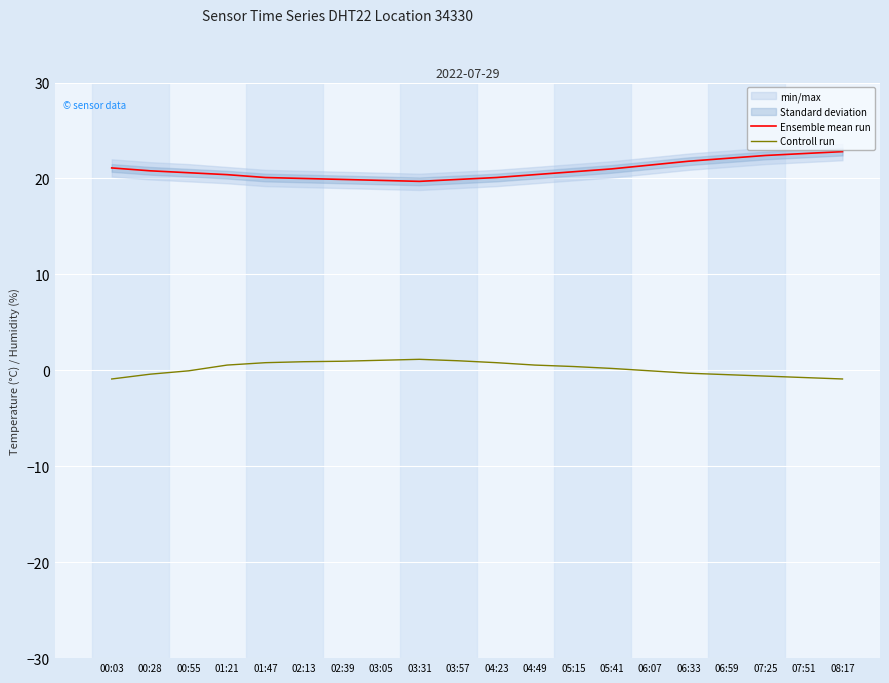

Reading left to right, list all the values displayed in this chart.

Ensemble mean run: 00:03=21.1	00:28=20.8	00:55=20.6	01:21=20.4	01:47=20.1	02:13=20.0	02:39=19.9	03:05=19.8	03:31=19.7	03:57=19.9	04:23=20.1	04:49=20.4	05:15=20.7	05:41=21.0	06:07=21.4	06:33=21.8	06:59=22.1	07:25=22.4	07:51=22.6	08:17=22.8
Controll run: 00:03=-0.9	00:28=-0.4	00:55=-0.1	01:21=0.6	01:47=0.8	02:13=0.9	02:39=0.9	03:05=1.1	03:31=1.1	03:57=1.0	04:23=0.8	04:49=0.6	05:15=0.4	05:41=0.2	06:07=-0.1	06:33=-0.3	06:59=-0.4	07:25=-0.6	07:51=-0.8	08:17=-0.9